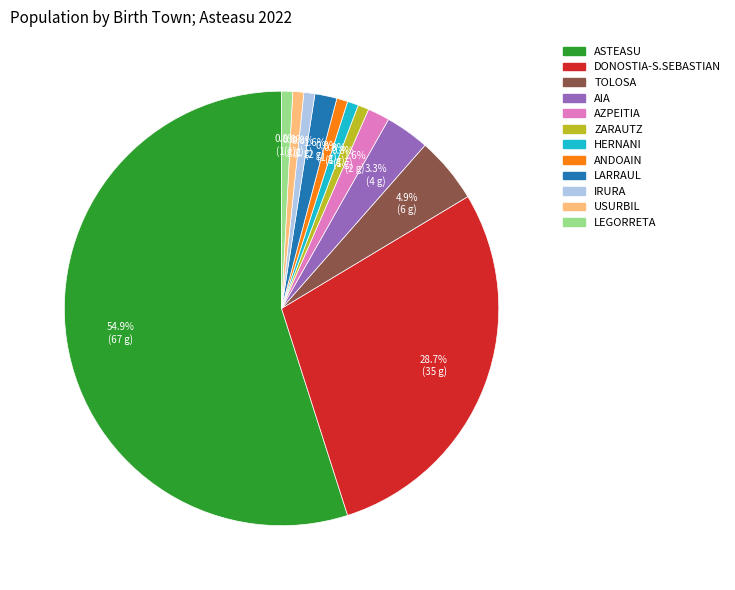

Is there a majority slice in this chart?

Yes